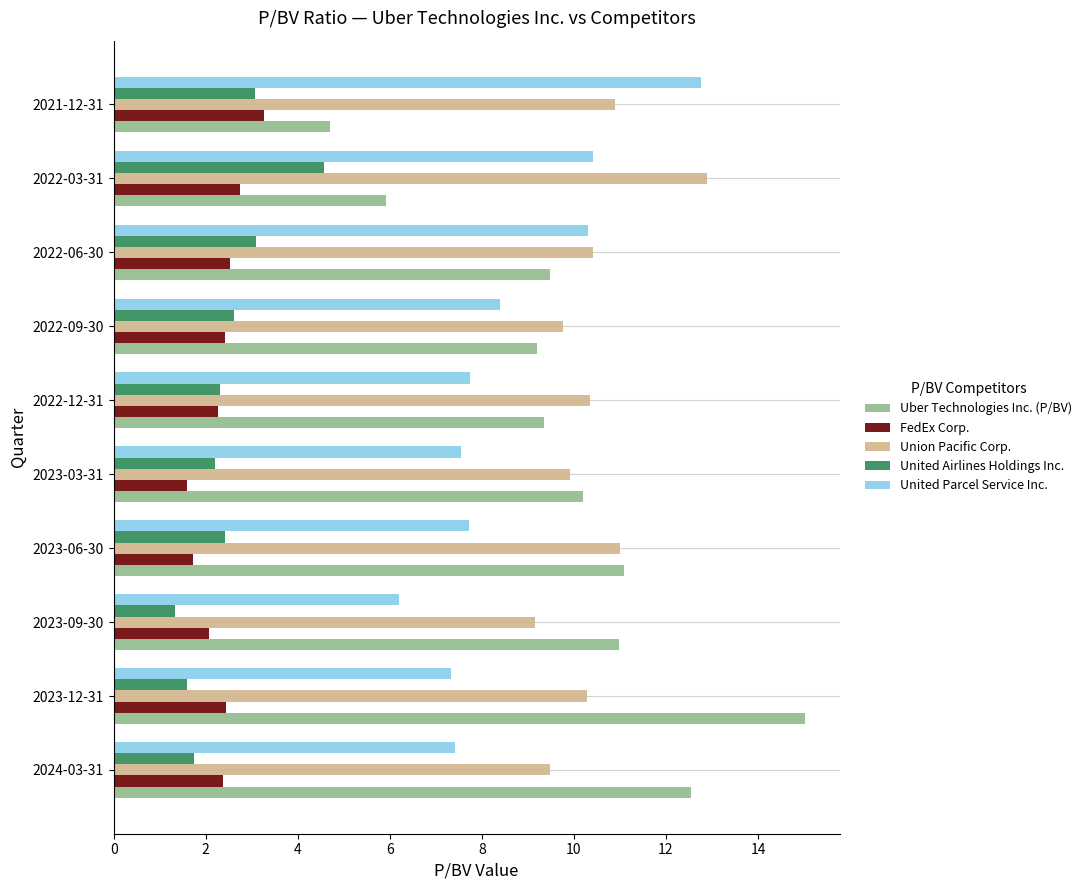

What are all the series names shown in the legend?

Uber Technologies Inc. (P/BV), FedEx Corp., Union Pacific Corp., United Airlines Holdings Inc., United Parcel Service Inc.